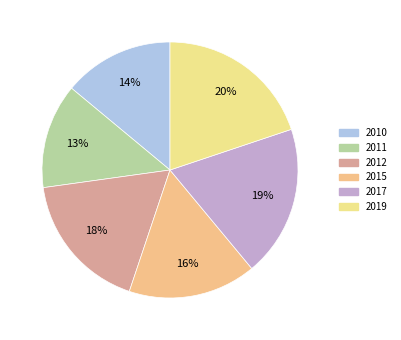

Rank the categories by value from highest to lowest.

2019, 2017, 2012, 2015, 2010, 2011